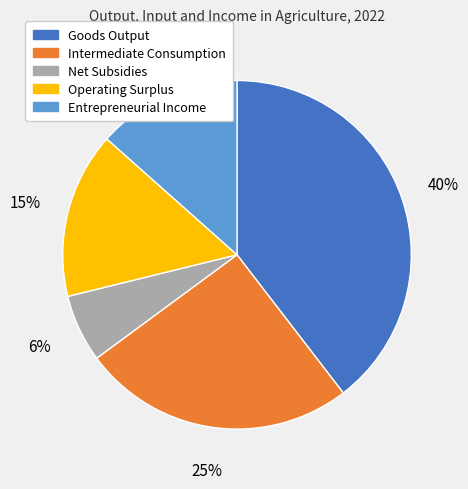

True or false: Net Subsidies accounts for 6% of the total.

True